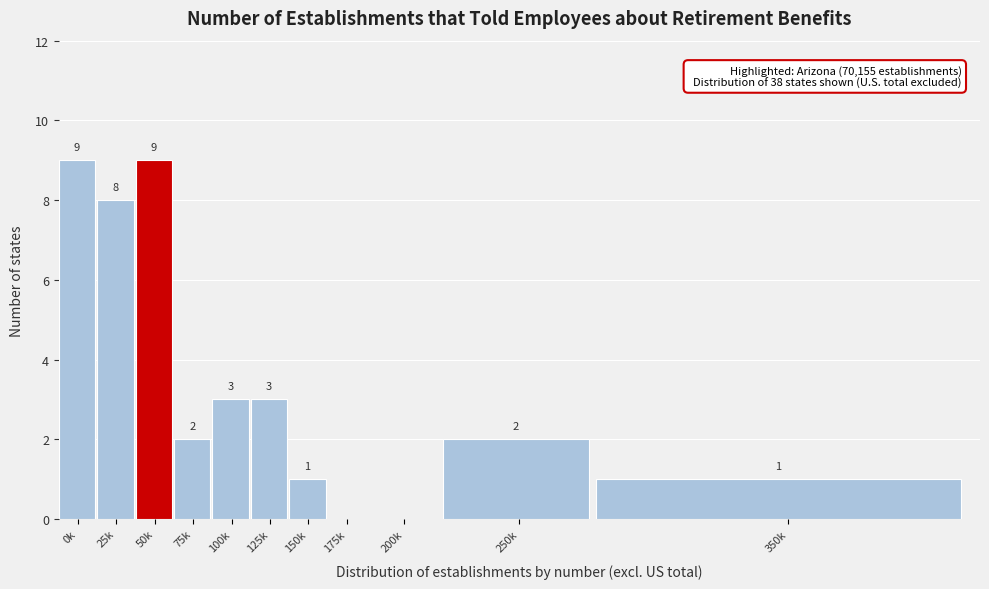

Reading left to right, list all the values displayed in this chart.

0k=9	25k=8	50k=9	75k=2	100k=3	125k=3	150k=1	175k=0	200k=0	250k=2	350k=1